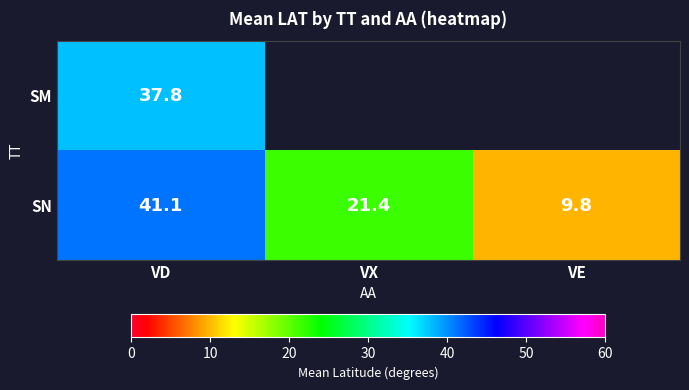

True or false: SN has a value of 9.8 at VE.

True